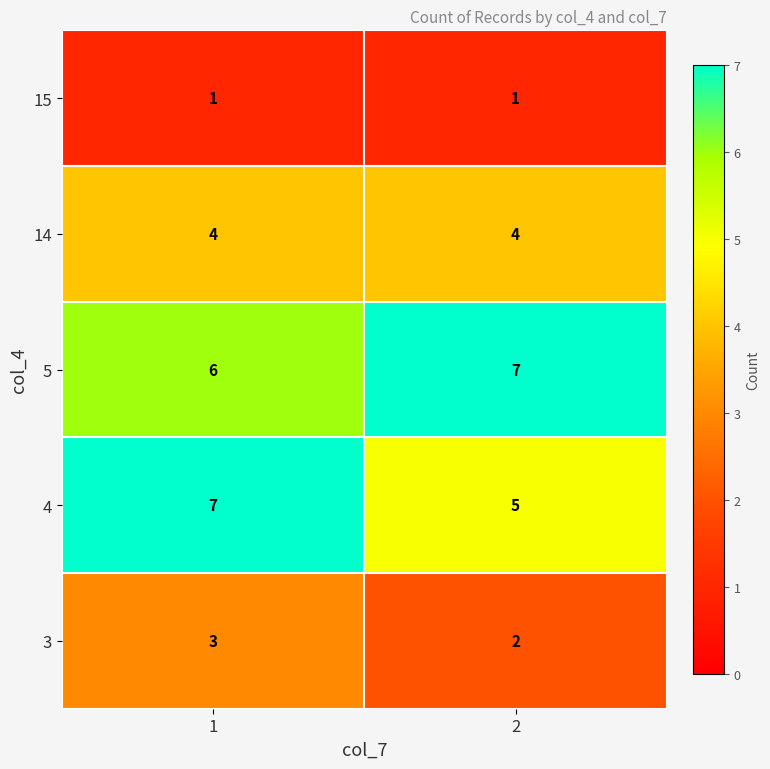

Which series has the largest total across all categories?

5